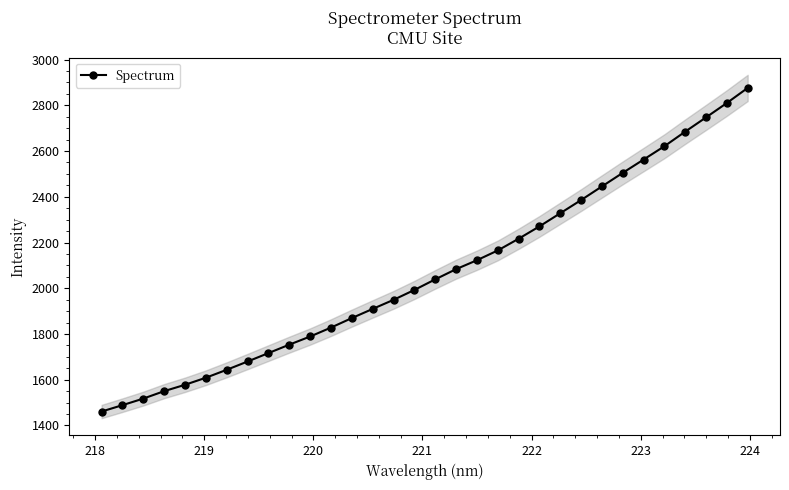

What is the maximum value for Spectrum?

2876.0